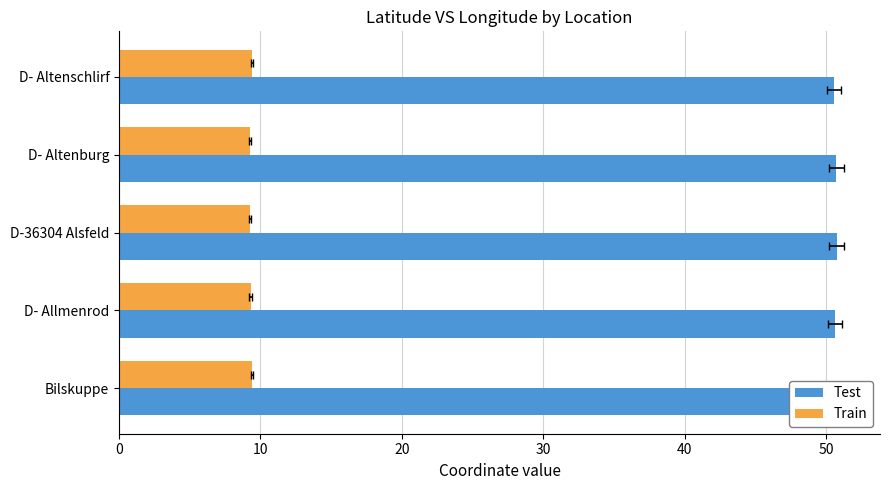

The value of Test at D- Altenburg is 86.2. True or false?

False